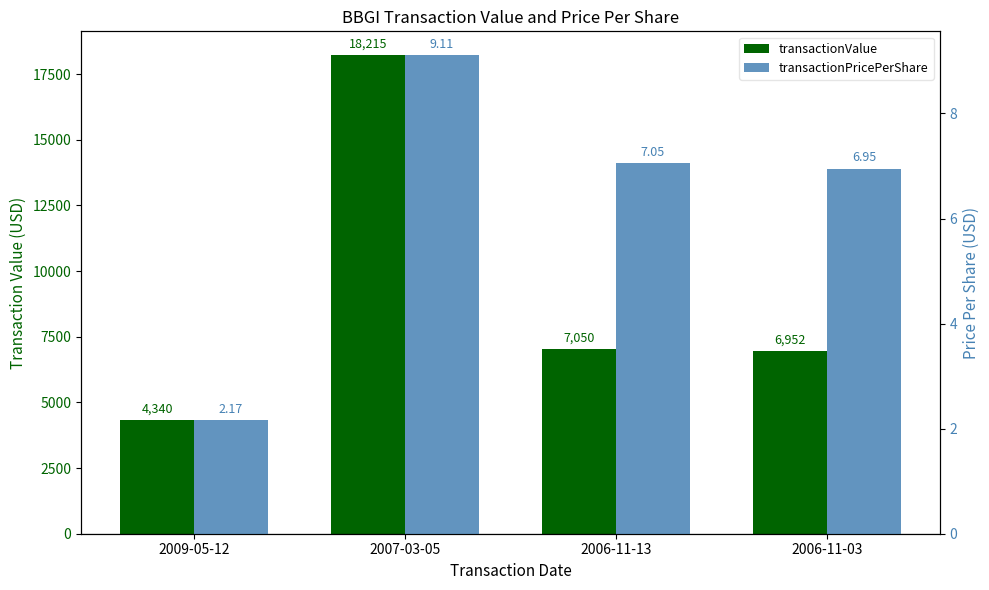

Which series changed the most between 2009-05-12 and 2007-03-05?

transactionValue